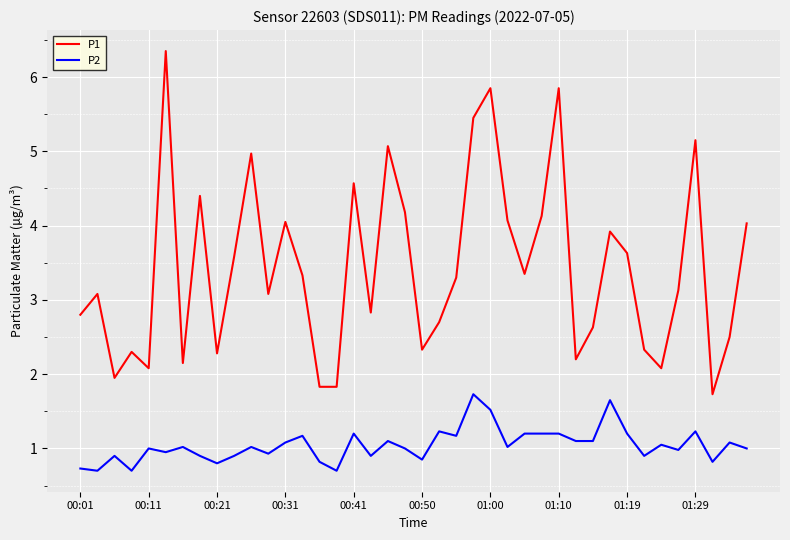

What is the difference between the maximum and minimum values in the P1 series?

4.6